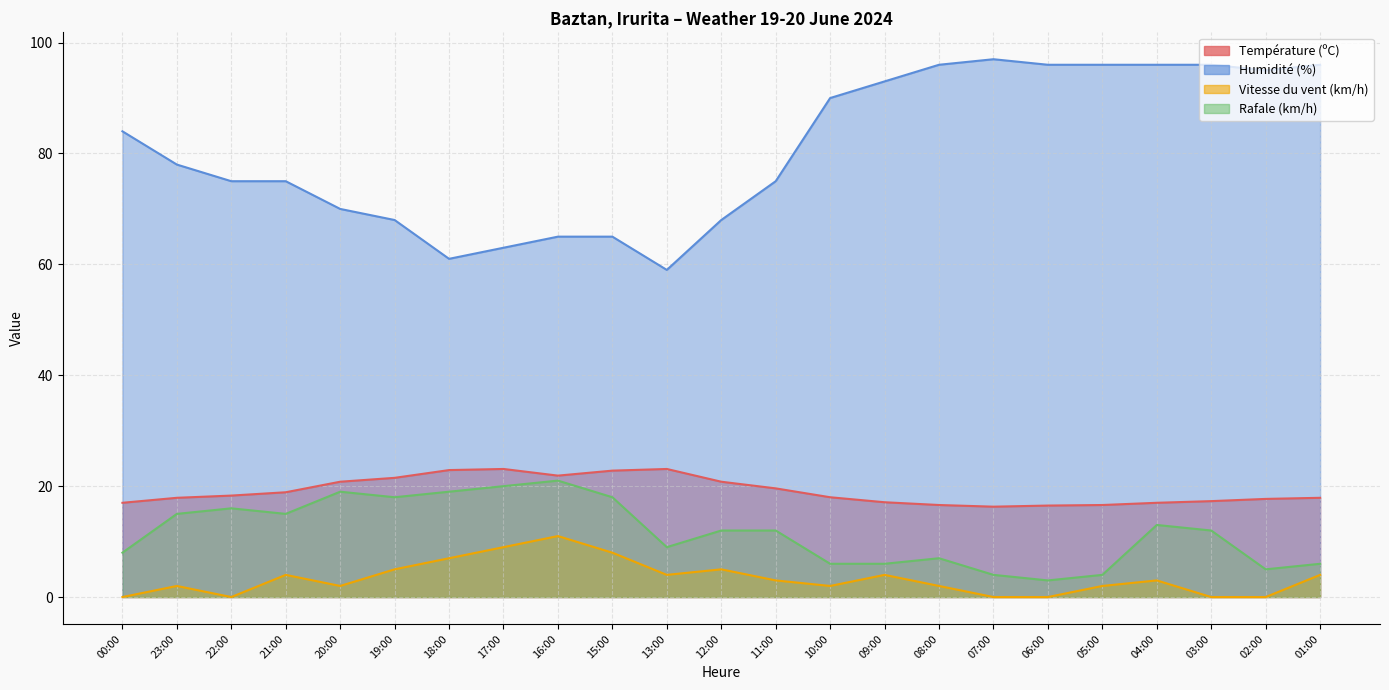

What is the label of the 5th point from the left?

20:00